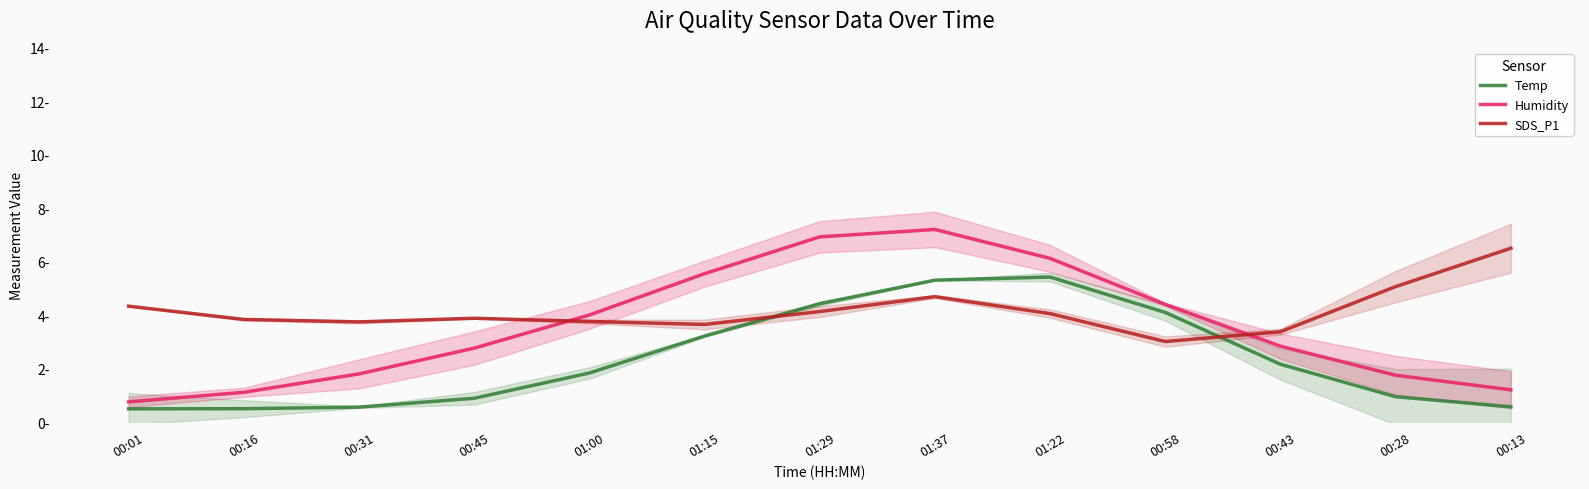

At which category does the chart reach its minimum across all series?

00:01